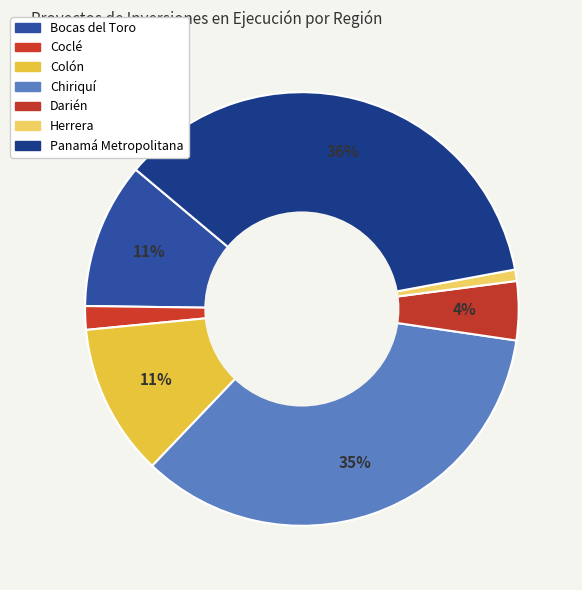

What is the smallest slice in the pie chart?

Herrera